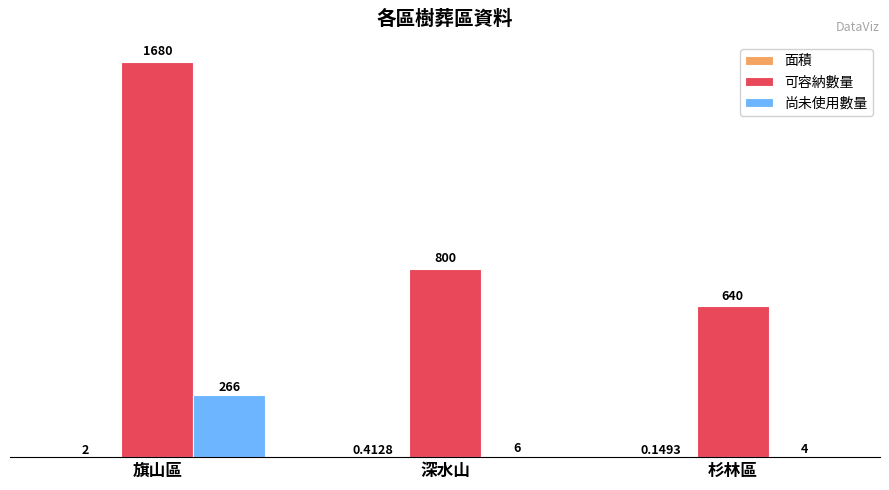

Which label corresponds to the largest value in the chart?

旗山區